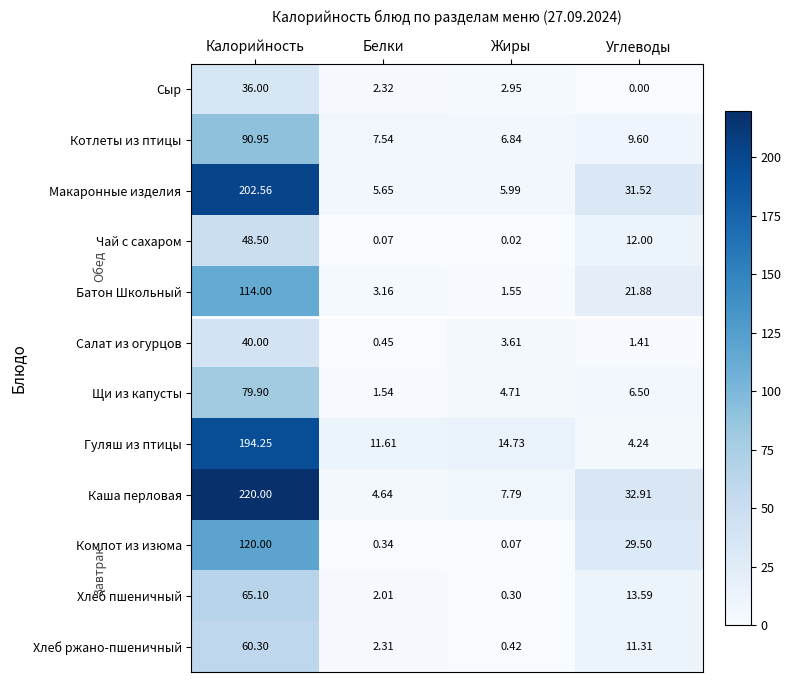

At which label is Макаронные изделия closest to 104?

Углеводы